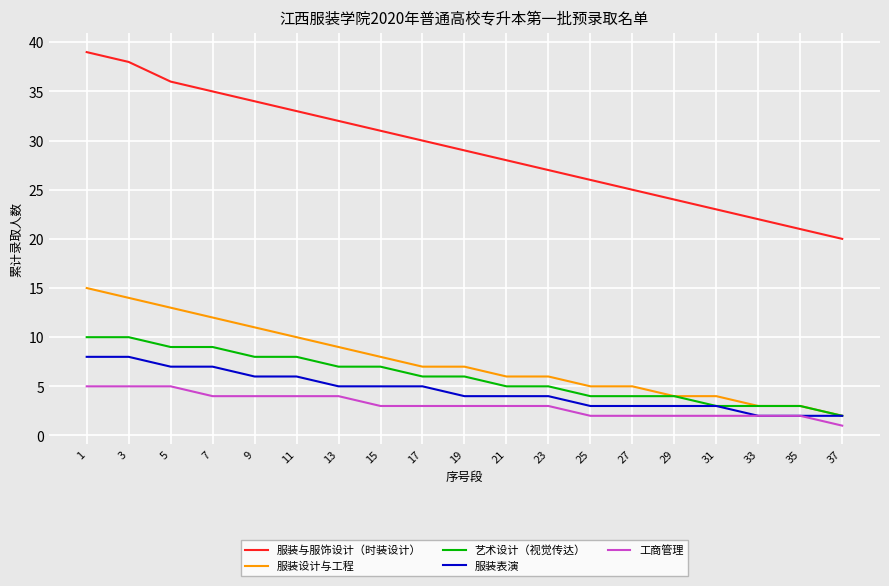

Reading left to right, extract all data points from this chart.

服装与服饰设计（时装设计）: 1=39	3=38	5=36	7=35	9=34	11=33	13=32	15=31	17=30	19=29	21=28	23=27	25=26	27=25	29=24	31=23	33=22	35=21	37=20
服装设计与工程: 1=15	3=14	5=13	7=12	9=11	11=10	13=9	15=8	17=7	19=7	21=6	23=6	25=5	27=5	29=4	31=4	33=3	35=3	37=2
艺术设计（视觉传达）: 1=10	3=10	5=9	7=9	9=8	11=8	13=7	15=7	17=6	19=6	21=5	23=5	25=4	27=4	29=4	31=3	33=3	35=3	37=2
服装表演: 1=8	3=8	5=7	7=7	9=6	11=6	13=5	15=5	17=5	19=4	21=4	23=4	25=3	27=3	29=3	31=3	33=2	35=2	37=2
工商管理: 1=5	3=5	5=5	7=4	9=4	11=4	13=4	15=3	17=3	19=3	21=3	23=3	25=2	27=2	29=2	31=2	33=2	35=2	37=1